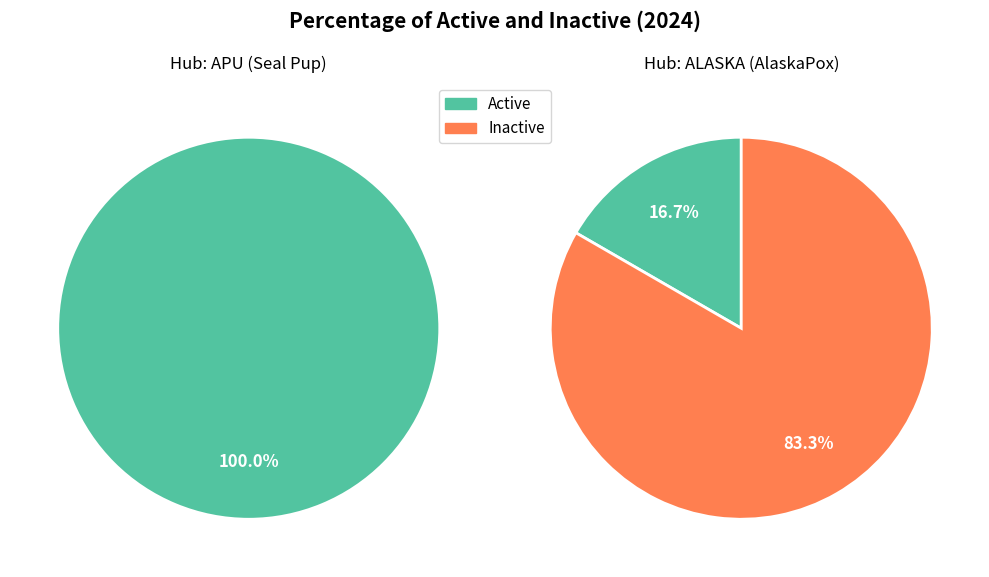

Count the number of slices in the pie.

3